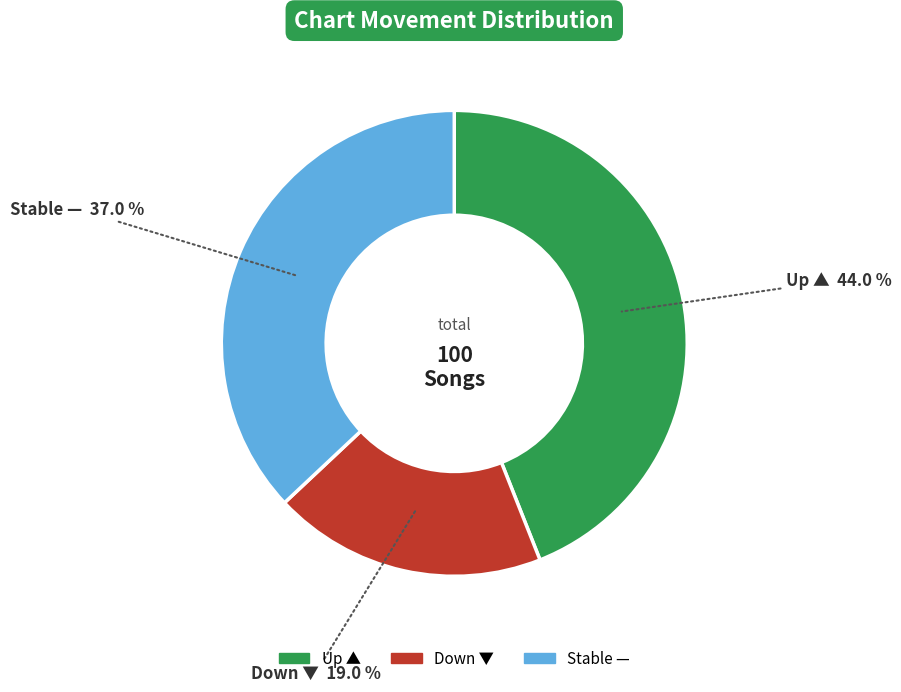

Is there any slice that represents more than half of the pie?

No